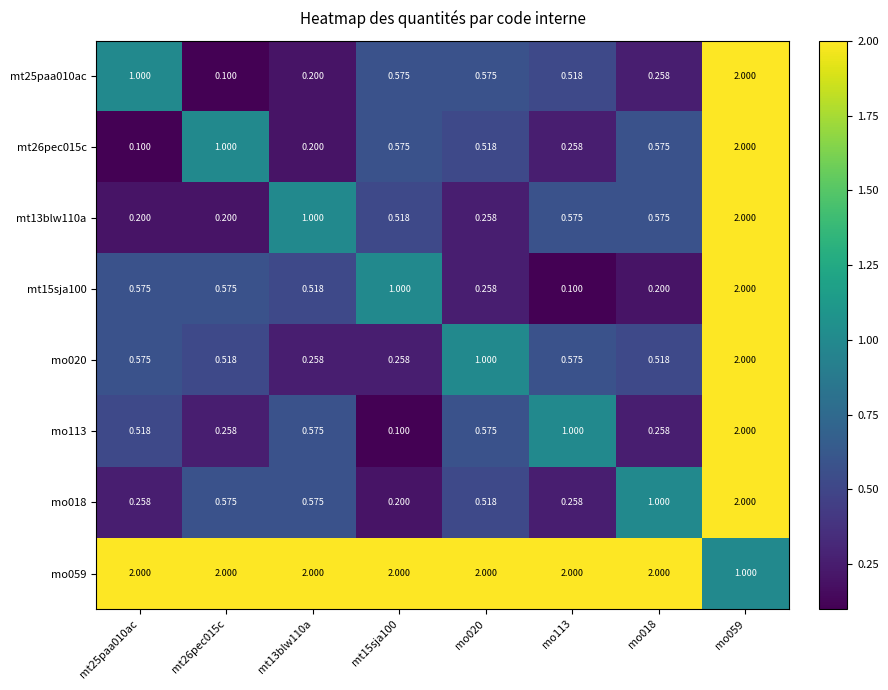

Is the value of mt13blw110a at mt26pec015c greater than the value of mo018 at mt13blw110a?

No